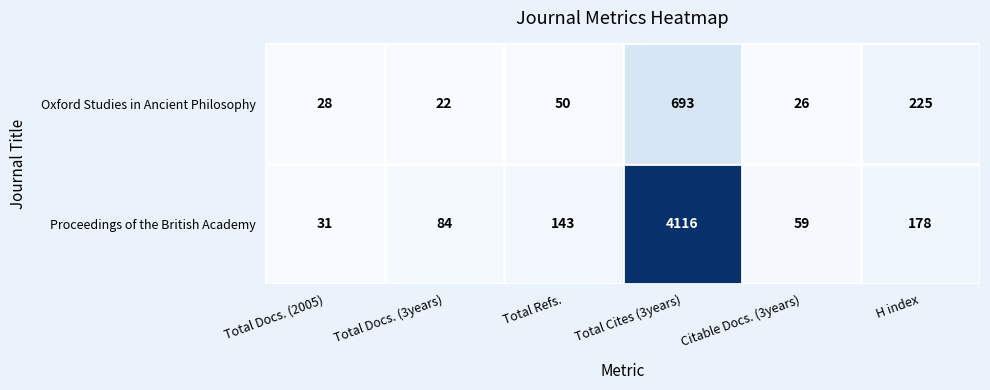

Reading left to right, transcribe all the data shown in this chart.

Oxford Studies in Ancient Philosophy: 28	22	50	693	26	225
Proceedings of the British Academy: 31	84	143	4116	59	178